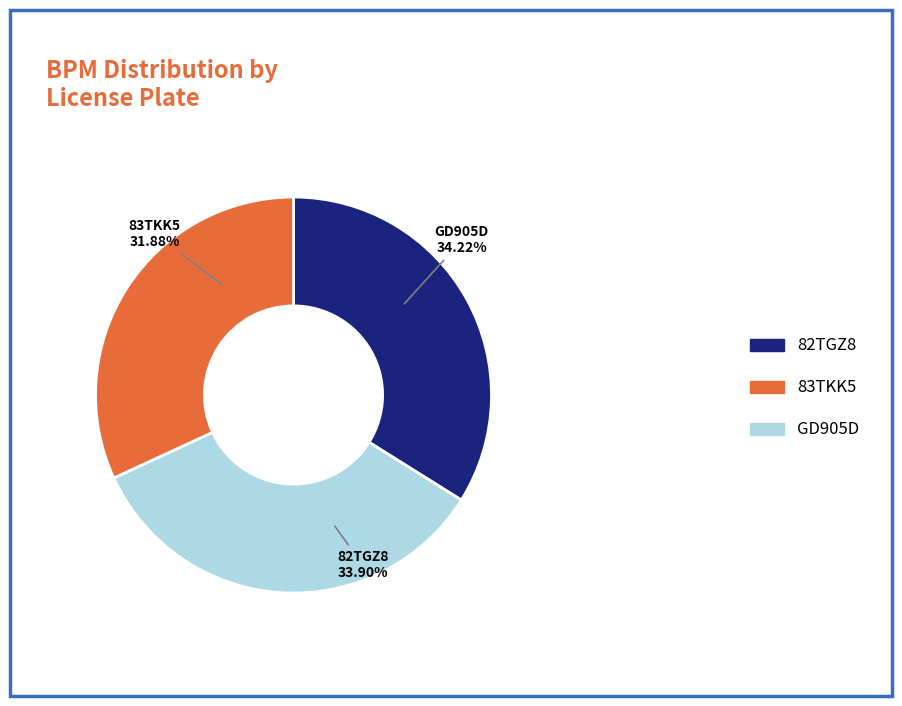

Rank the categories by value from highest to lowest.

GD905D, 82TGZ8, 83TKK5